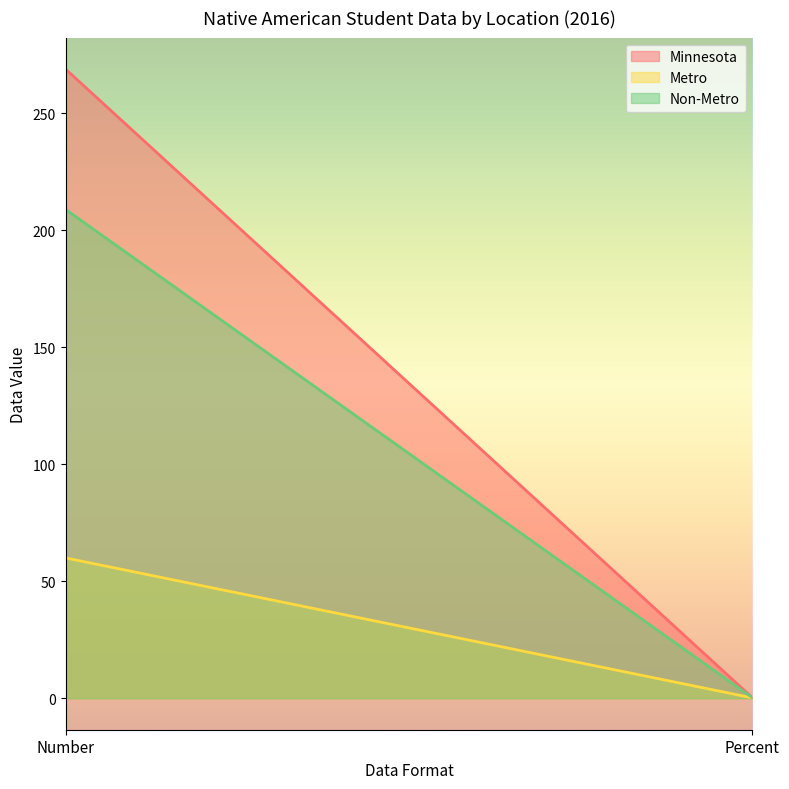

How many values in the Non-Metro series are below 209?

1